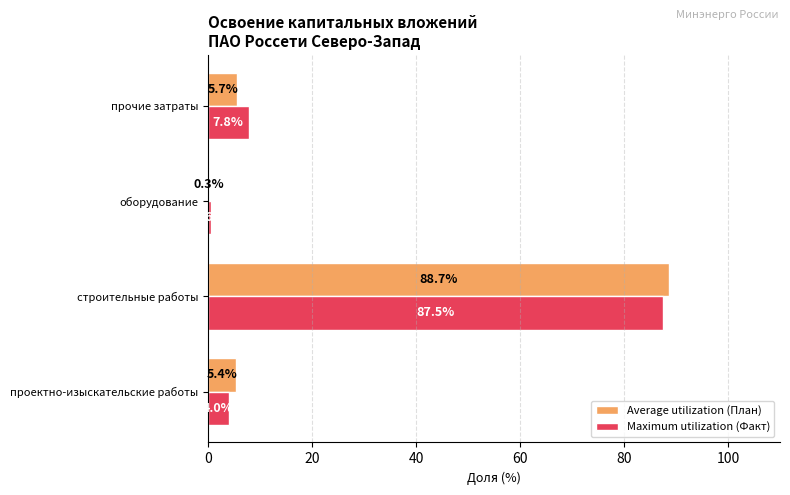

What is the total value across all series at оборудование?

0.9